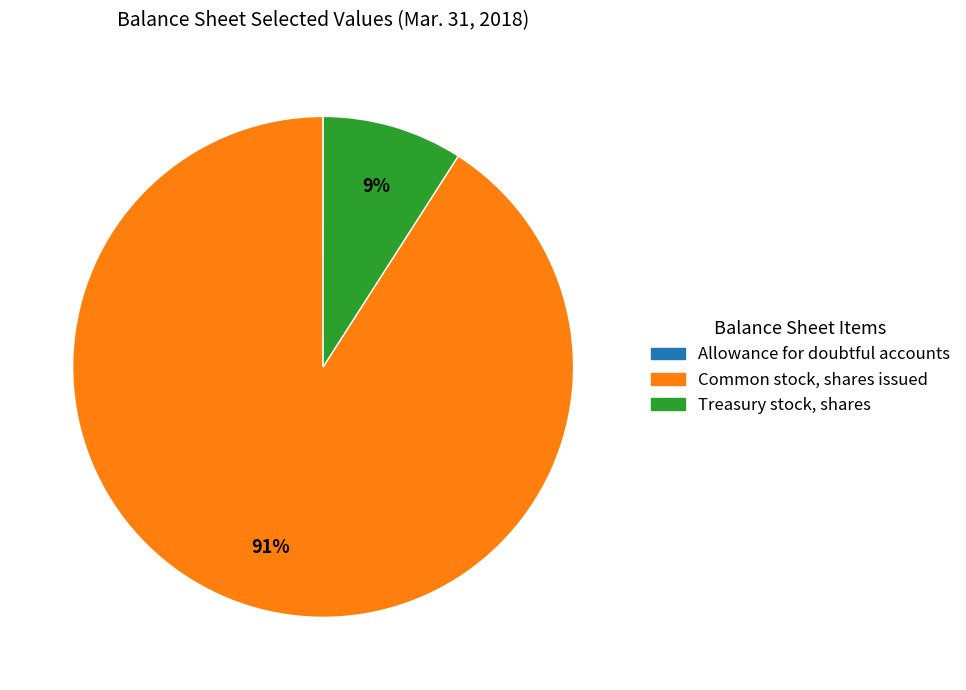

Which category has the biggest portion of the pie?

Common stock, shares issued